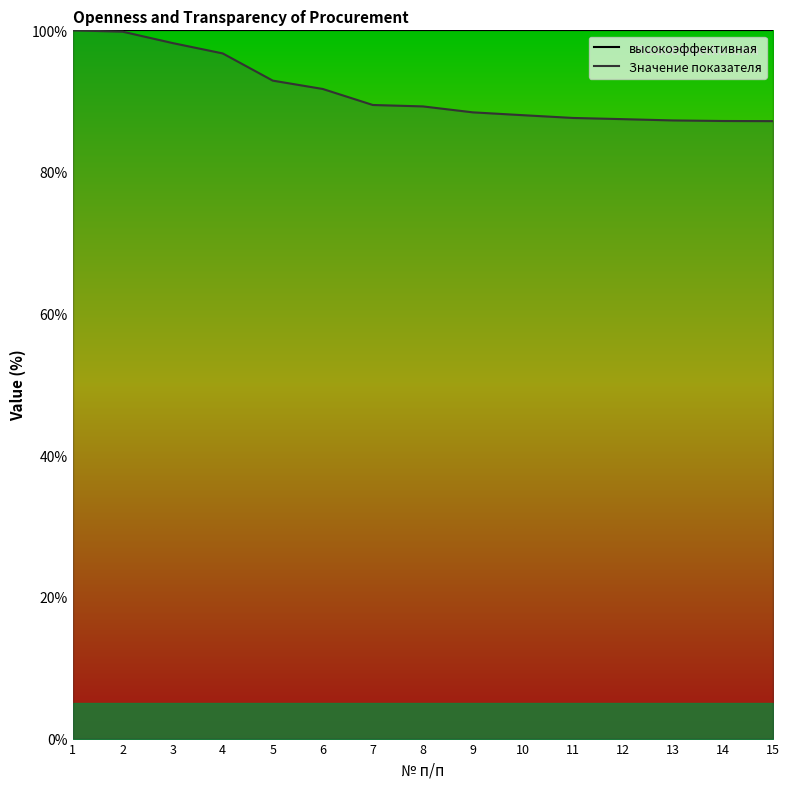

What is the difference between the values at 3 and 7?

8.7